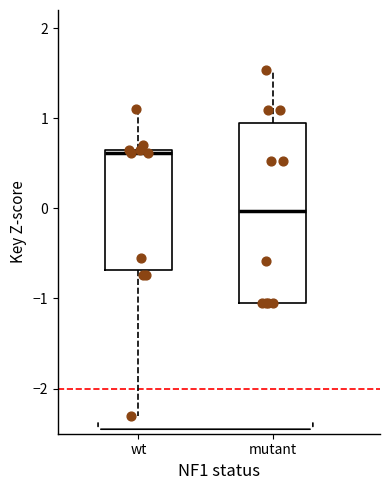

Reading left to right, transcribe this box plot: for each box, give where its median line is, the range the box spans, and where its two whiskers end, as read against the y-axis. The values are not printed on the chart, so give them approximately, as read against the axis.

wt: median 0.6 (just below the box's upper edge), box -0.7 to 0.6, whiskers -2.3 to 1.1
mutant: median 0.0, box -1.0 to 0.9, whiskers -1.0 to 1.5